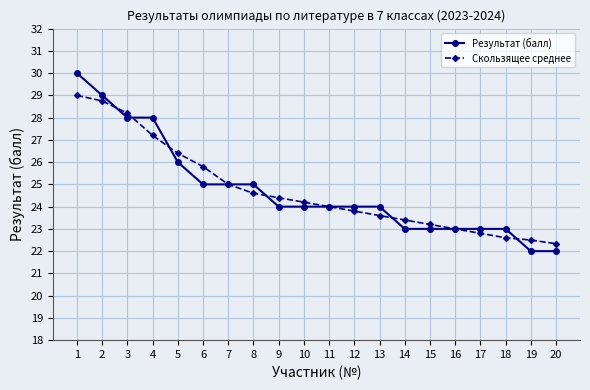

What is the difference between the highest and lowest values at 8?

0.4